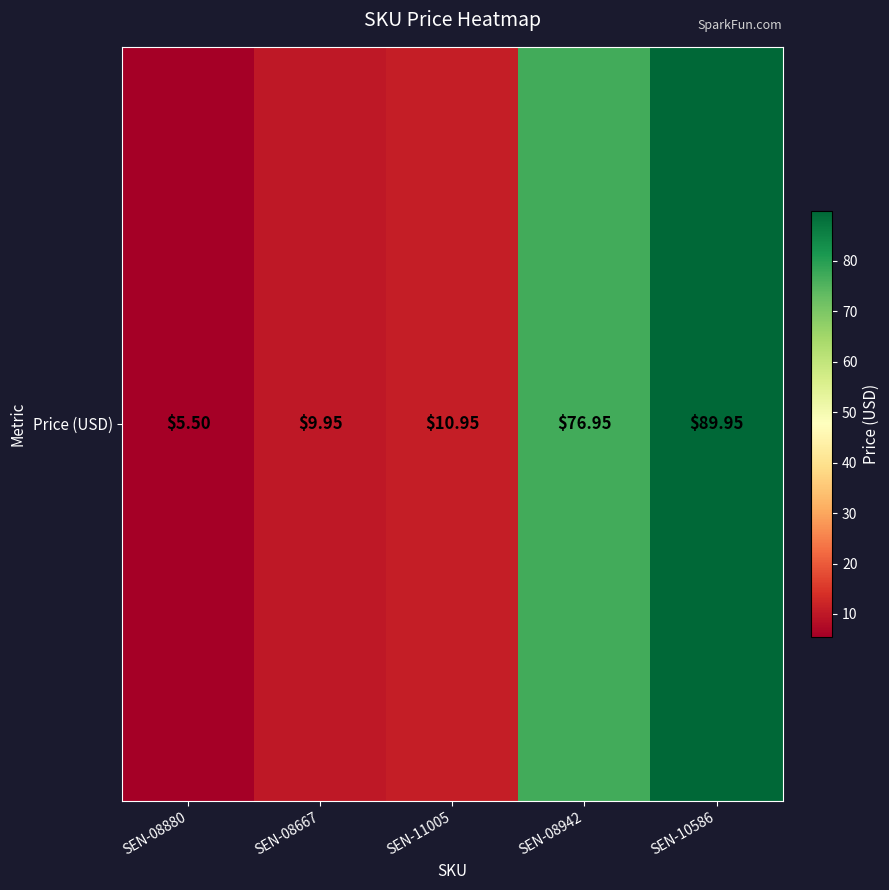

What is the difference between the values at SEN-08880 and SEN-08667?

4.4